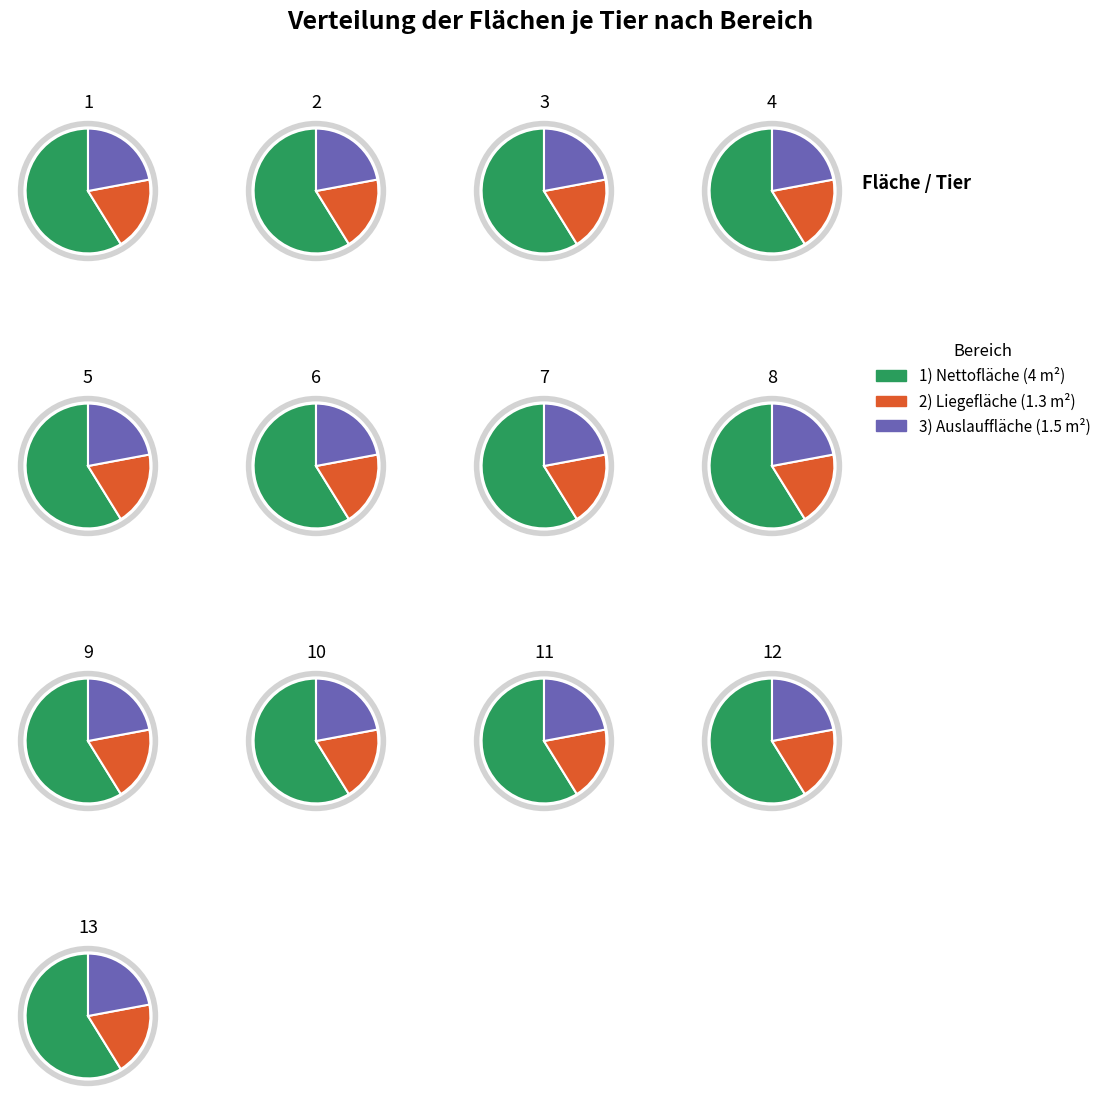

The 3 Auslauffläche slice represents 22% of the pie. True or false?

True